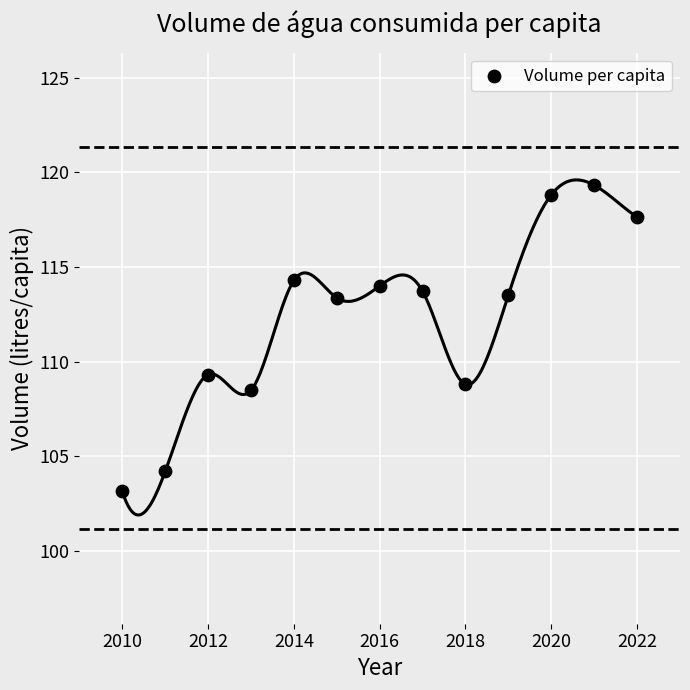

What Y value in the scatter plot is closest to 111?

109.3